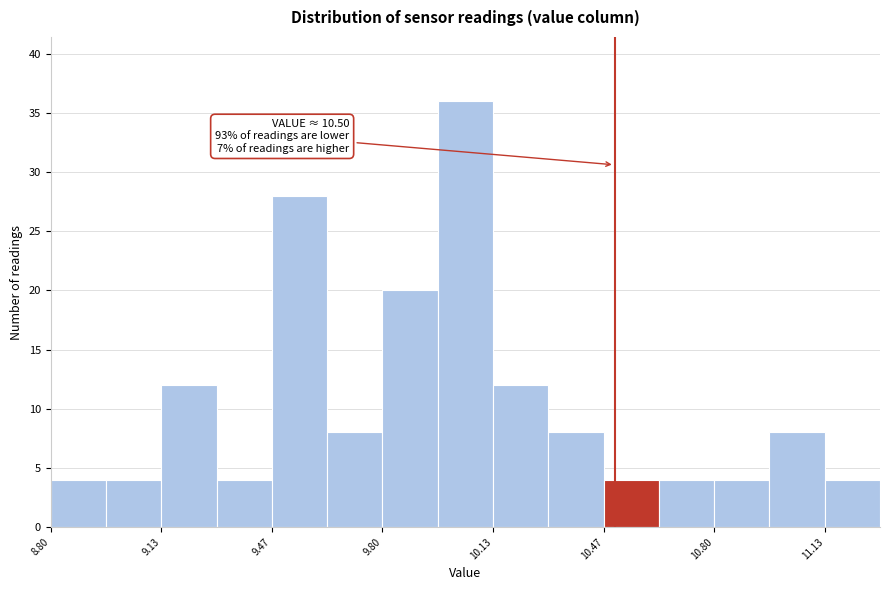

Around what value on the x-axis is the tallest bar? Give the approximate position of its centre, as read against the axis.

10.05